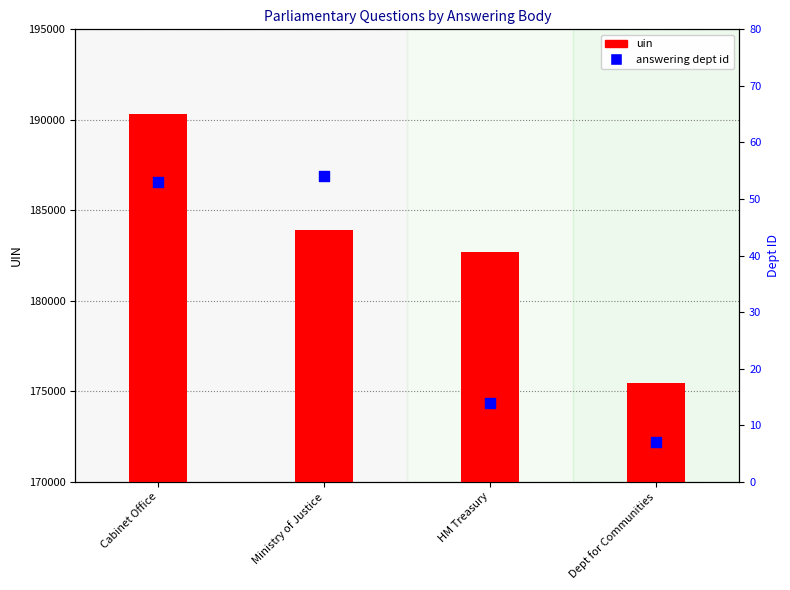

At how many categories does at least one series exceed 99857?

4